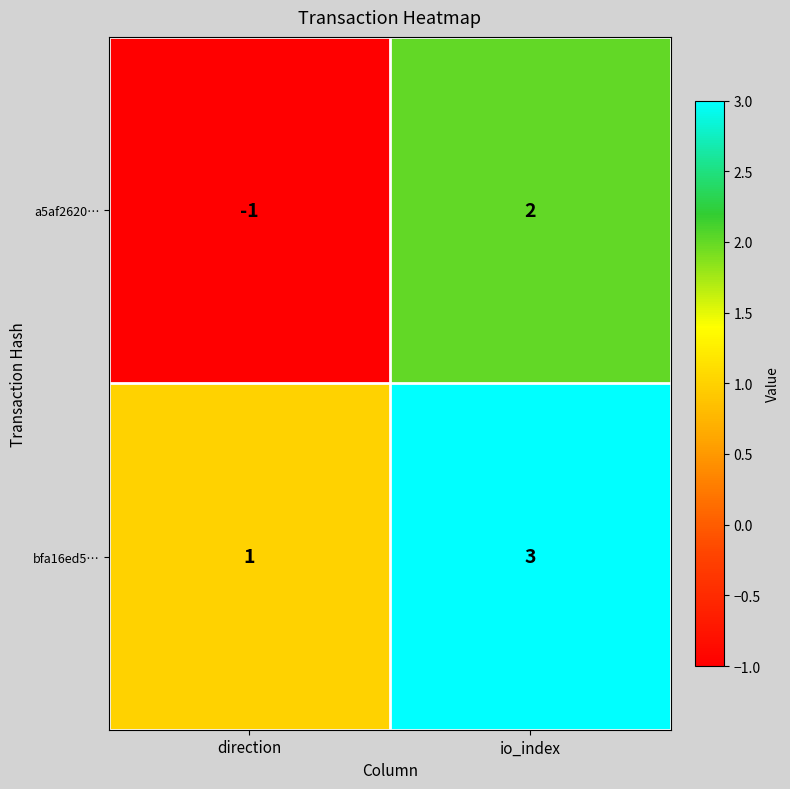

What is the maximum value shown in the chart?

3